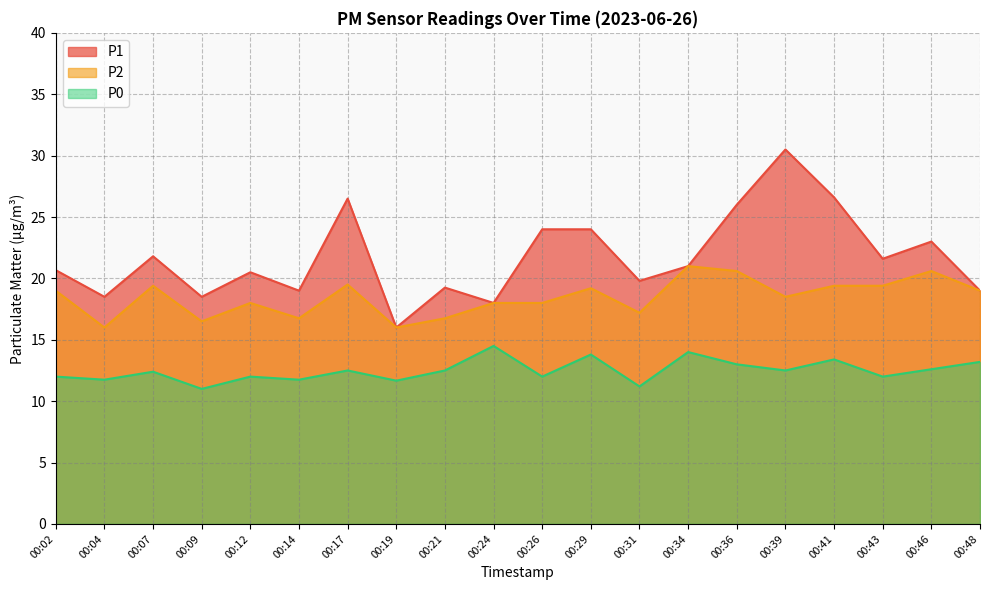

At which category is the sum across all series the highest?

00:39